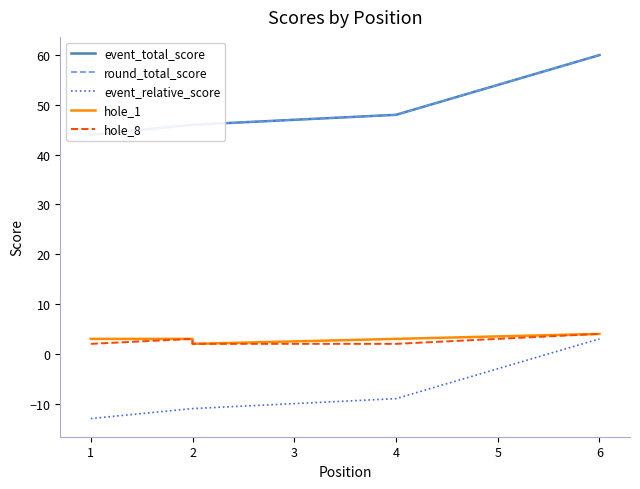

What is the value of the event_total_score point at the 5th from the left?

48